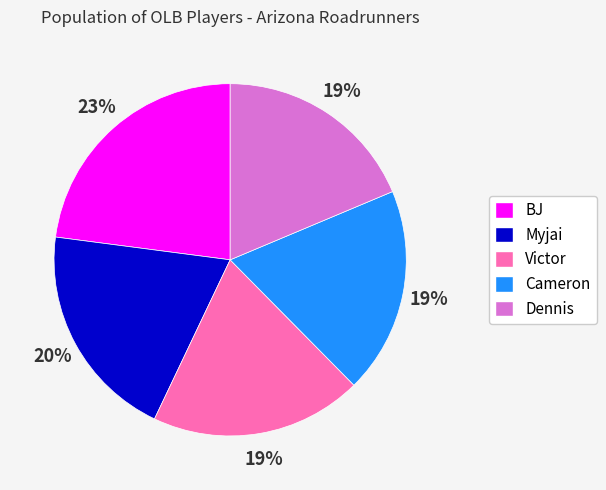

What is the largest slice in the pie chart?

BJ